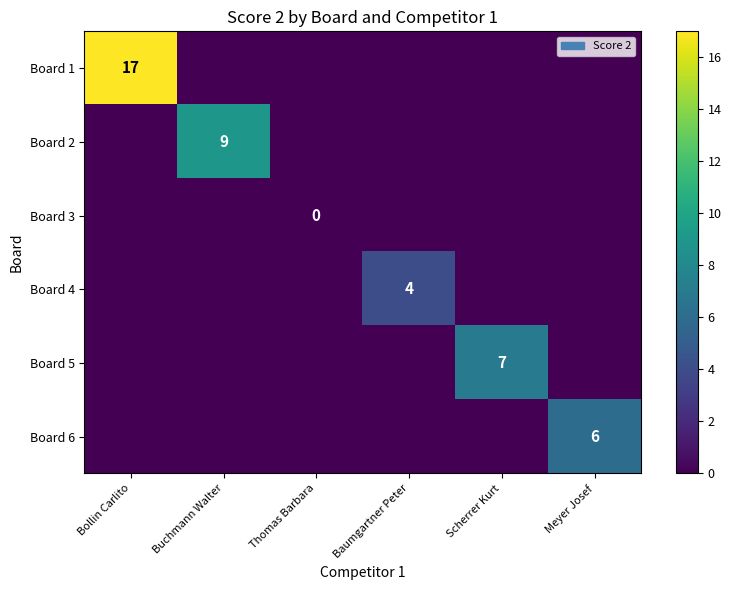

Rank the categories by Board 3 value from highest to lowest.

Bollin Carlito, Buchmann Walter, Thomas Barbara, Baumgartner Peter, Scherrer Kurt, Meyer Josef